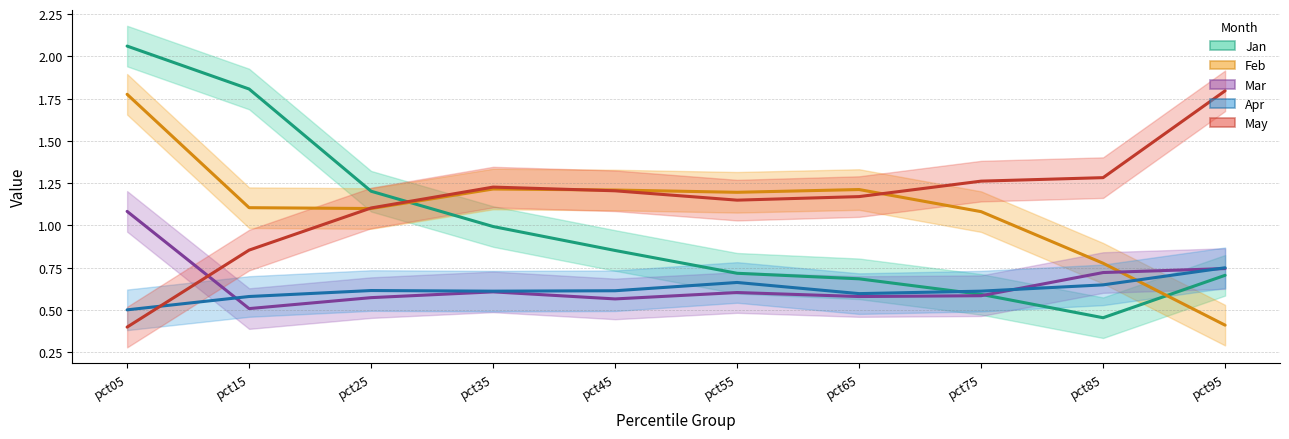

Which series has the largest range (max minus min)?

Jan